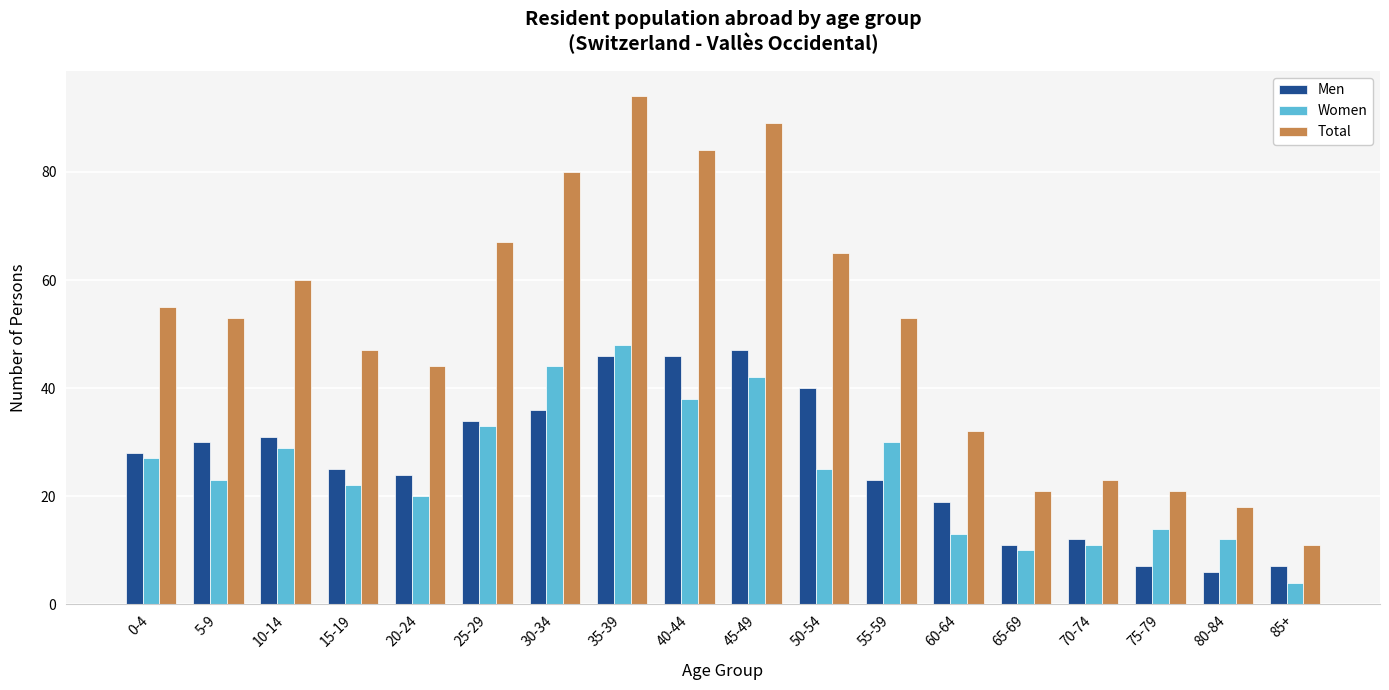

At which category is the sum across all series the highest?

35-39